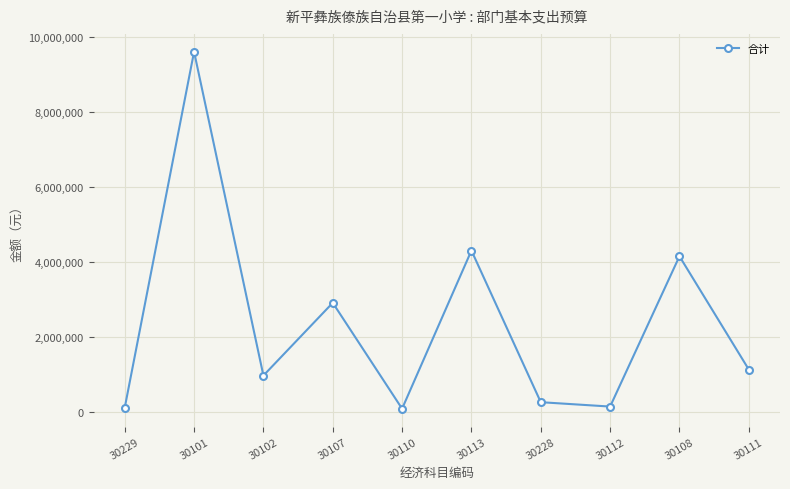

At which category does the data reach its first local valley?

30102